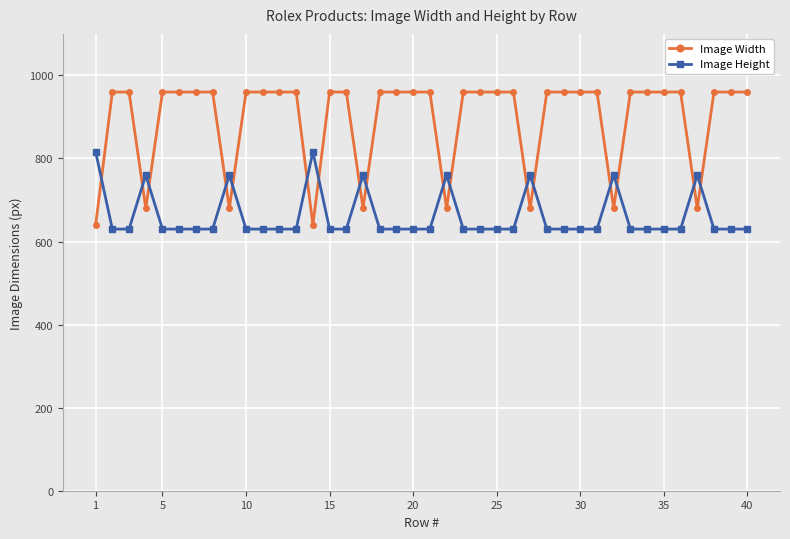

How many times do Image Height and Image Width cross each other?

17